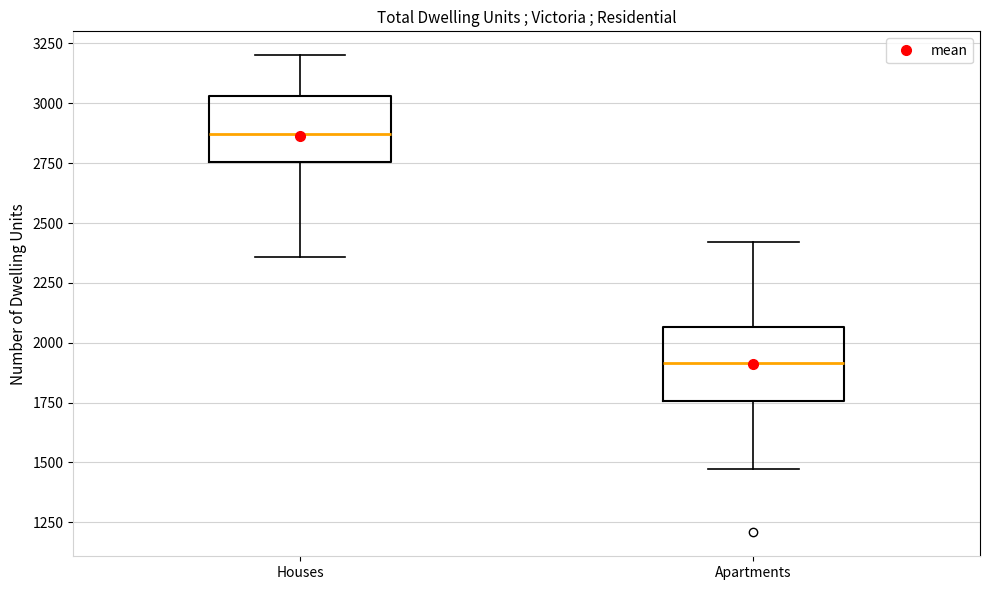

Reading left to right, transcribe this box plot: for each box, give where its median line is, the range the box spans, and where its two whiskers end, as read against the y-axis. The values are not printed on the chart, so give them approximately, as read against the axis.

Houses: median 2850, box 2750 to 3050, whiskers 2350 to 3200
Apartments: median 1900, box 1750 to 2050, whiskers 1450 to 2400